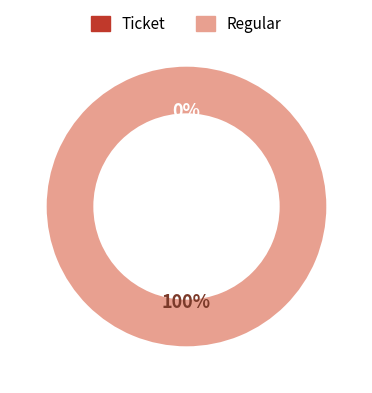

Which has a higher value, Regular or Ticket?

Regular